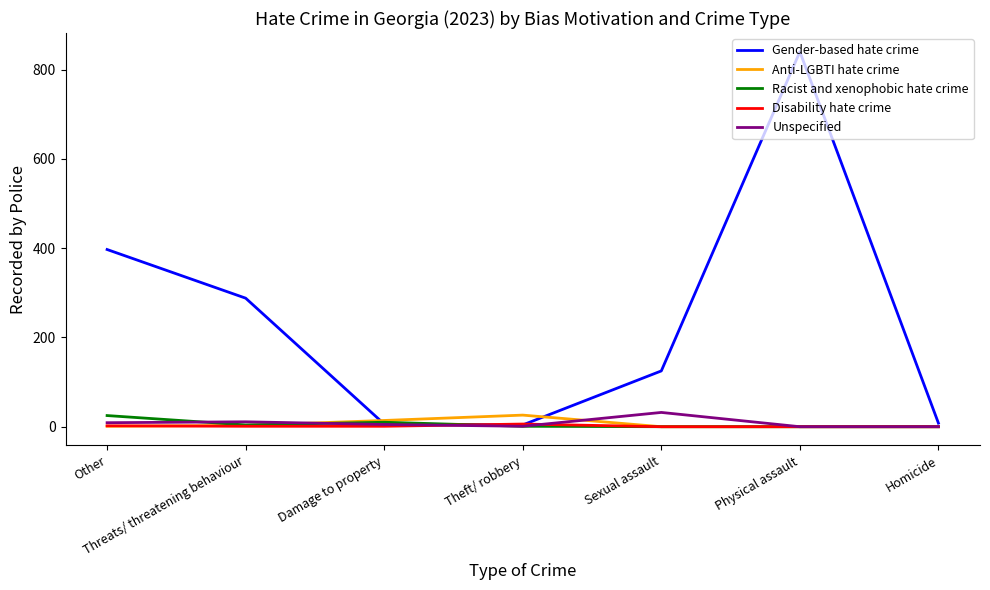

The value of Gender-based hate crime at Other is 397. True or false?

True